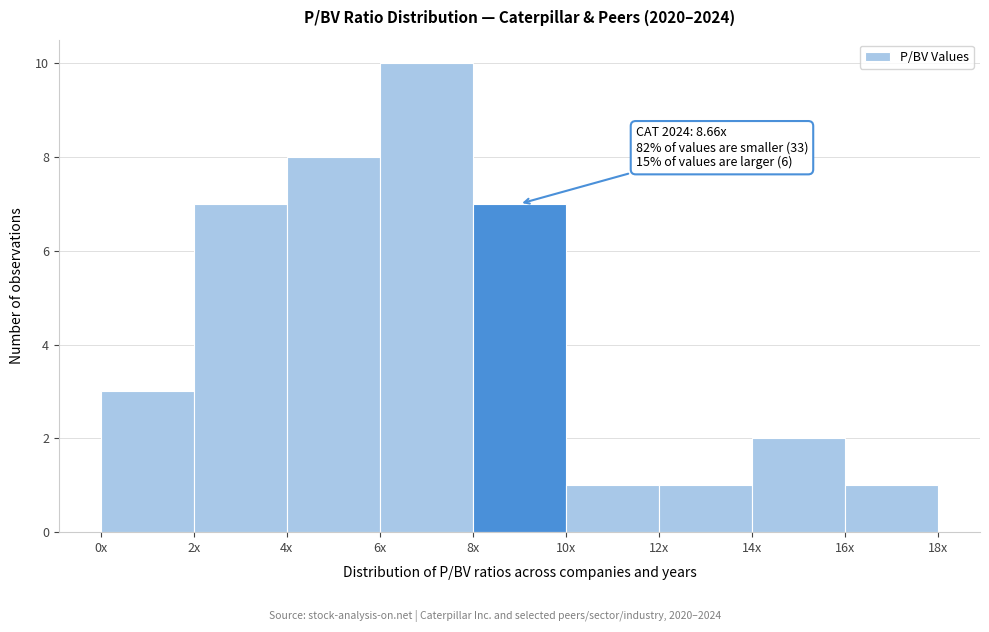

Reading right to left, what are all the values shown in this chart?

16x=1	14x=2	12x=1	10x=1	8x=7	6x=10	4x=8	2x=7	0x=3